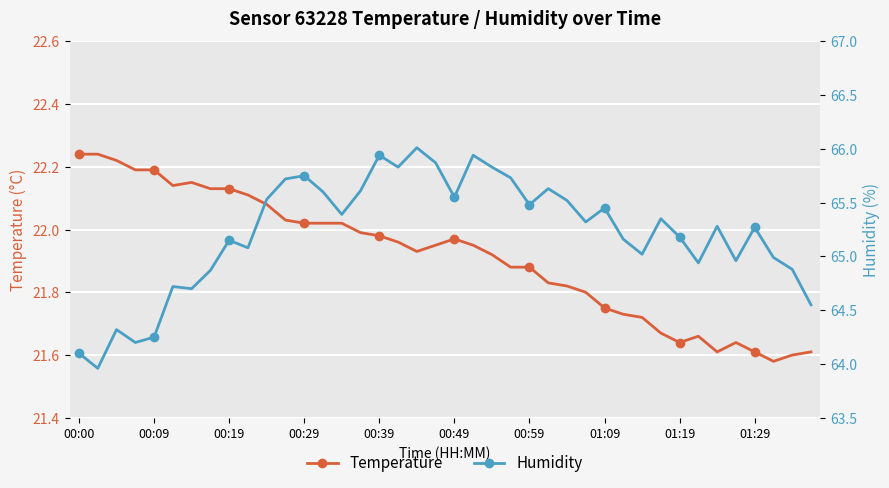

True or false: Temperature has more than 1 interior local peaks.

True